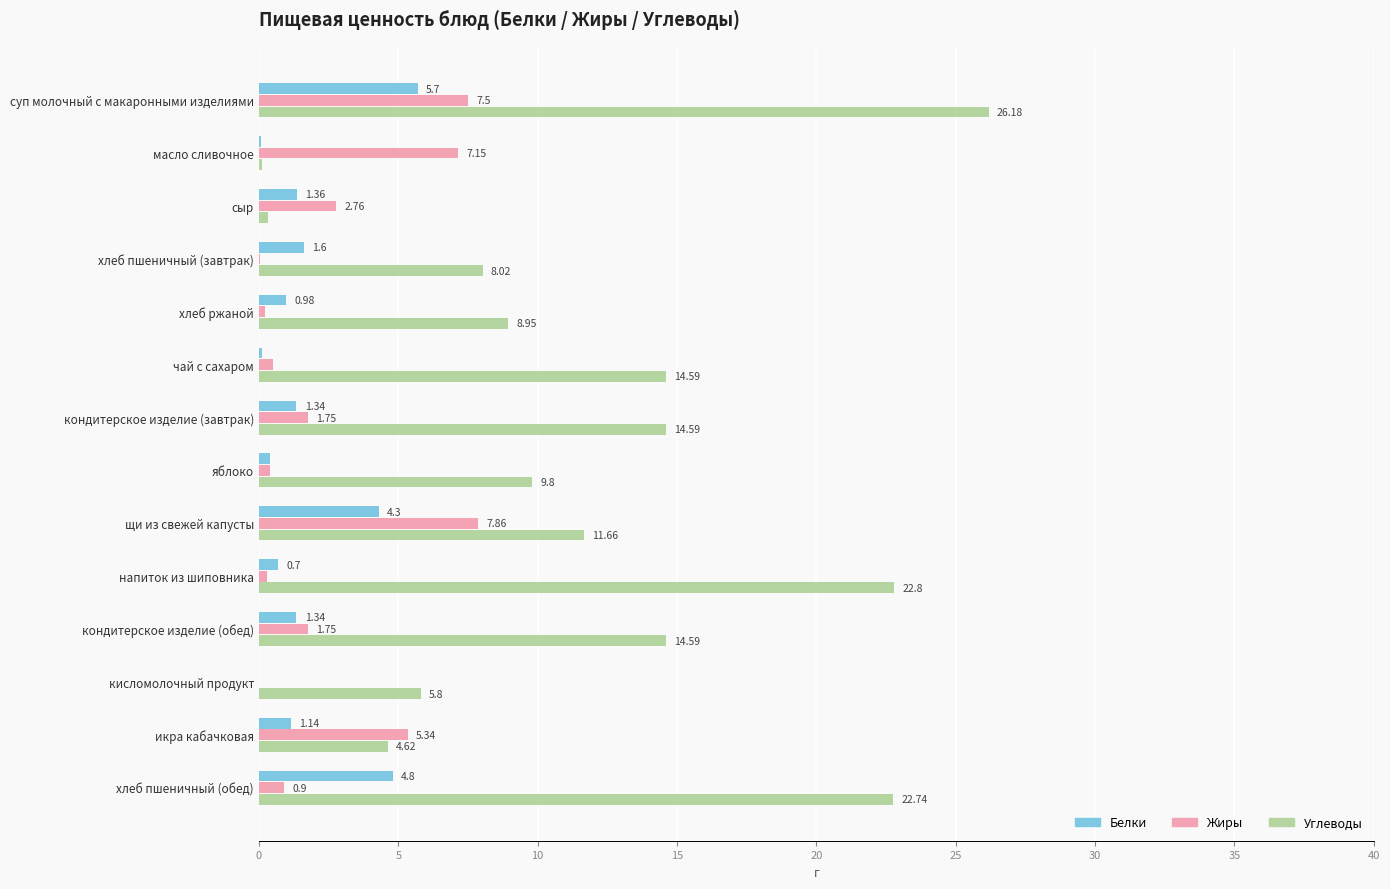

Between щи из свежей капусты and кондитерское изделие (обед), which series saw the biggest shift?

Жиры